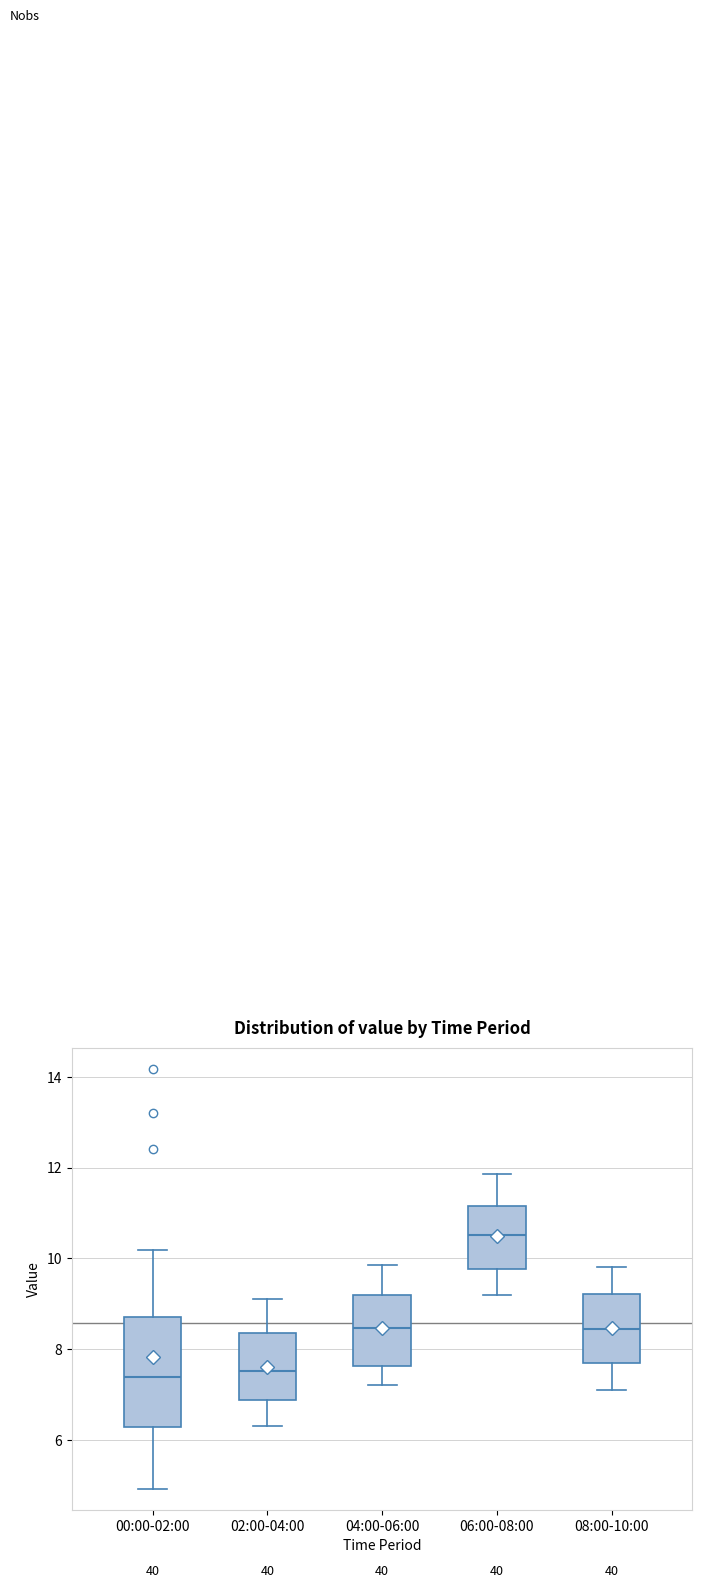

Reading left to right, read every box against the y-axis: the position of its median line, the range the box covers, and the ends of its whiskers. The values are not printed on the chart, so give them approximately, as read against the axis.

00:00-02:00: median 7.4, box 6.2 to 8.8, whiskers 5.0 to 10.2
02:00-04:00: median 7.6, box 6.8 to 8.4, whiskers 6.4 to 9.2
04:00-06:00: median 8.4, box 7.6 to 9.2, whiskers 7.2 to 9.8
06:00-08:00: median 10.6, box 9.8 to 11.2, whiskers 9.2 to 11.8
08:00-10:00: median 8.4, box 7.6 to 9.2, whiskers 7.2 to 9.8